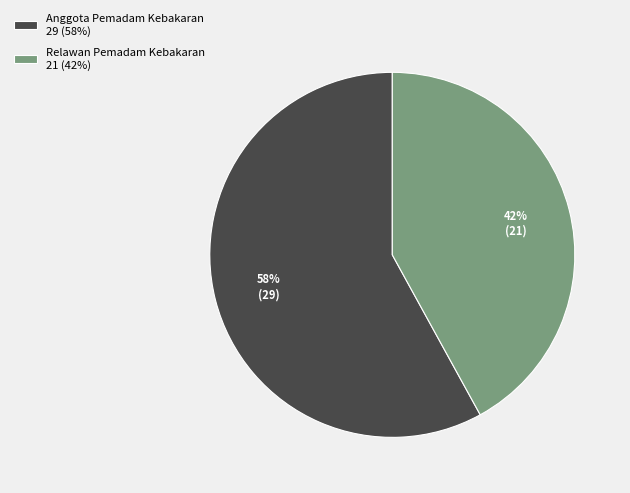

To the nearest percent, what is the difference between the largest and smallest slice percentages?

16%